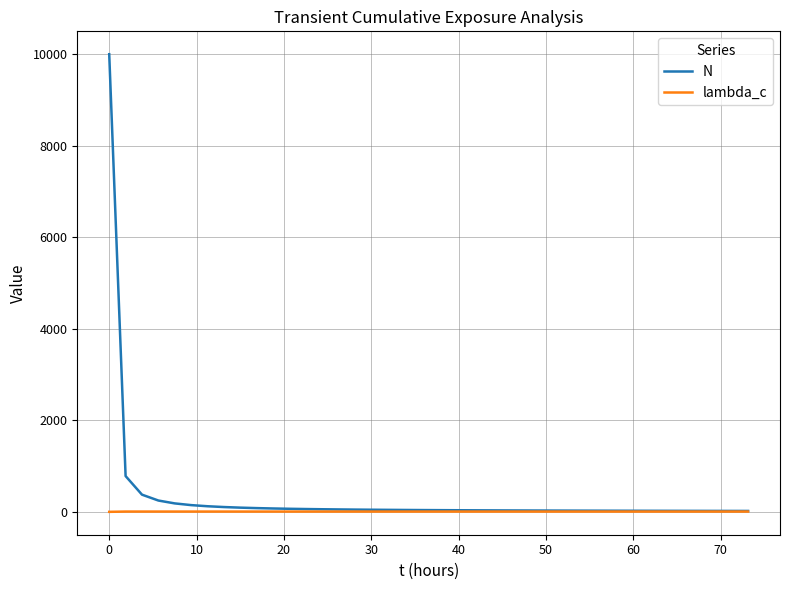

Which series has the largest range (max minus min)?

N